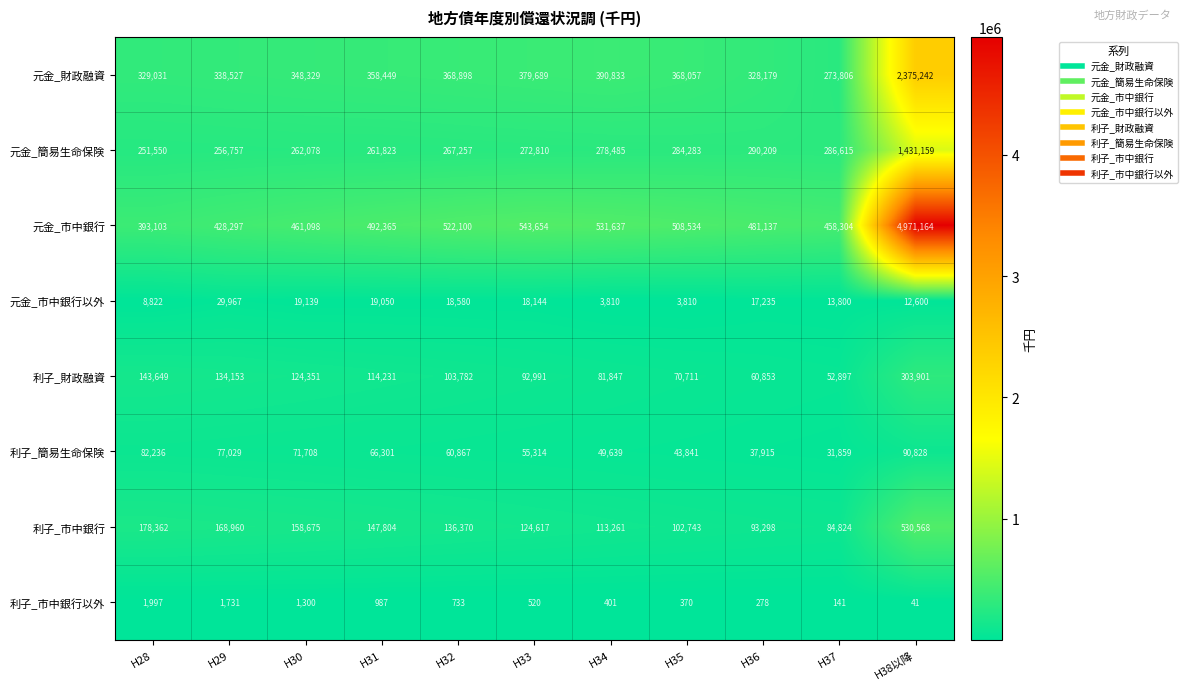

At H30, list the series in order from largest to smallest.

元金_市中銀行, 元金_財政融資, 元金_簡易生命保険, 利子_市中銀行, 利子_財政融資, 利子_簡易生命保険, 元金_市中銀行以外, 利子_市中銀行以外